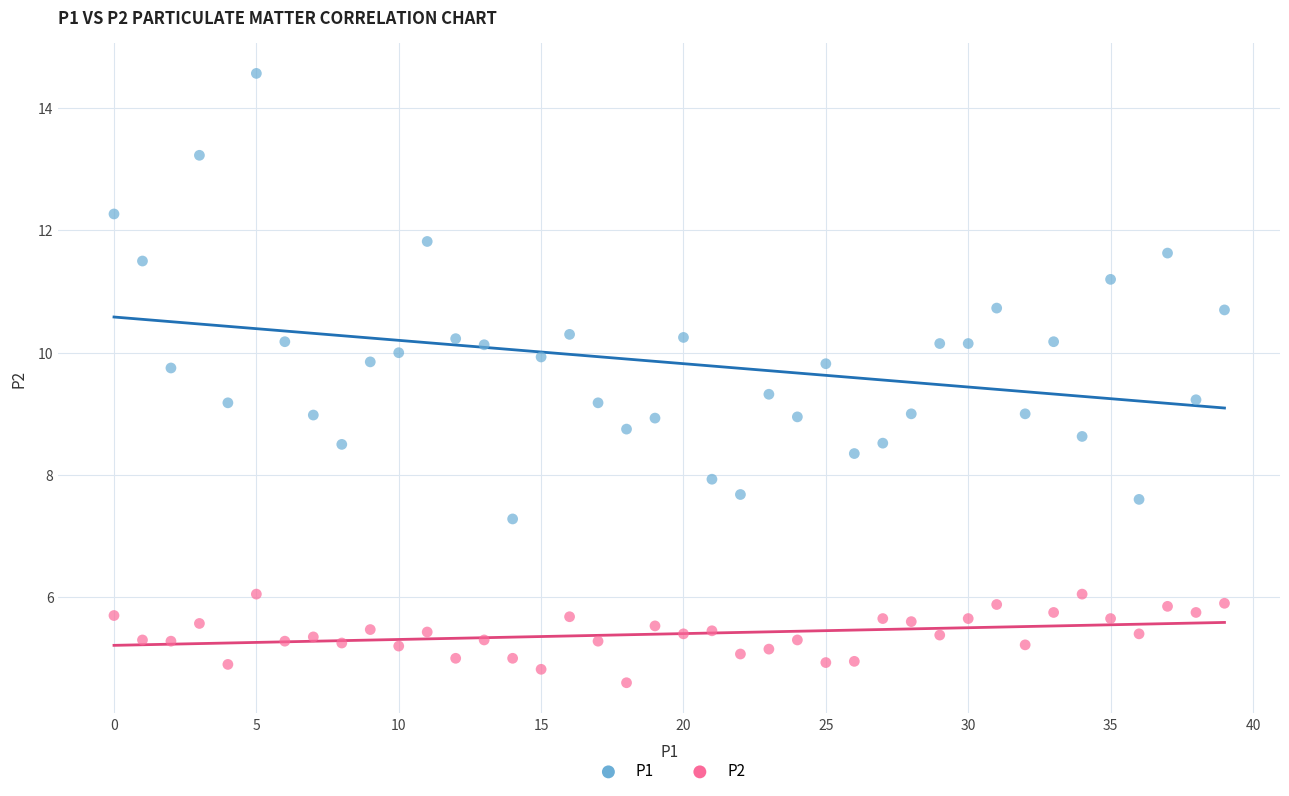

Which series reaches the minimum Y coordinate?

P2